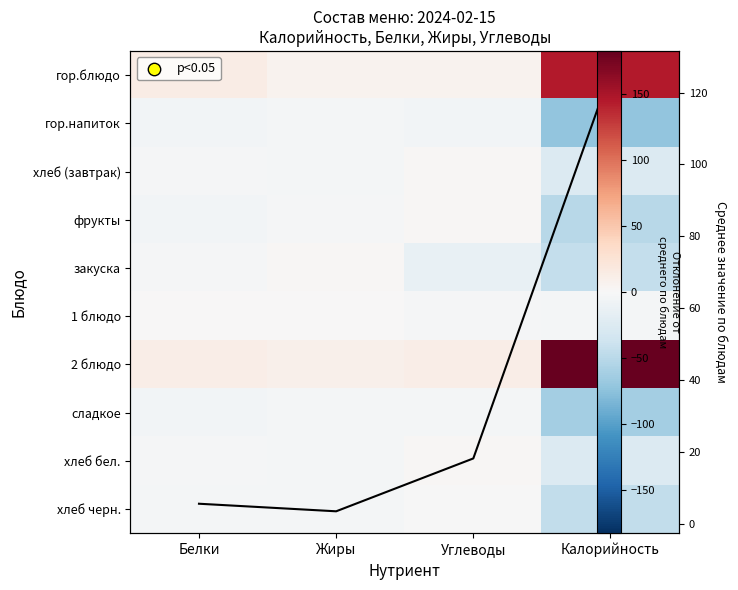

Between Жиры and Углеводы, which series saw the biggest shift?

закуска